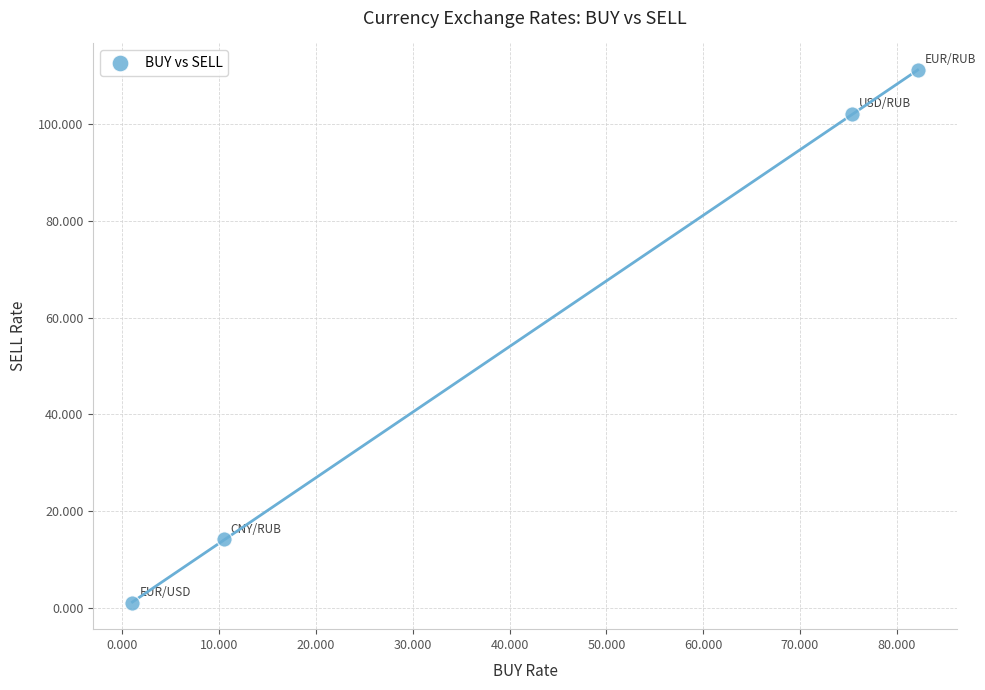

What Y value in the scatter plot is closest to 56?

14.2